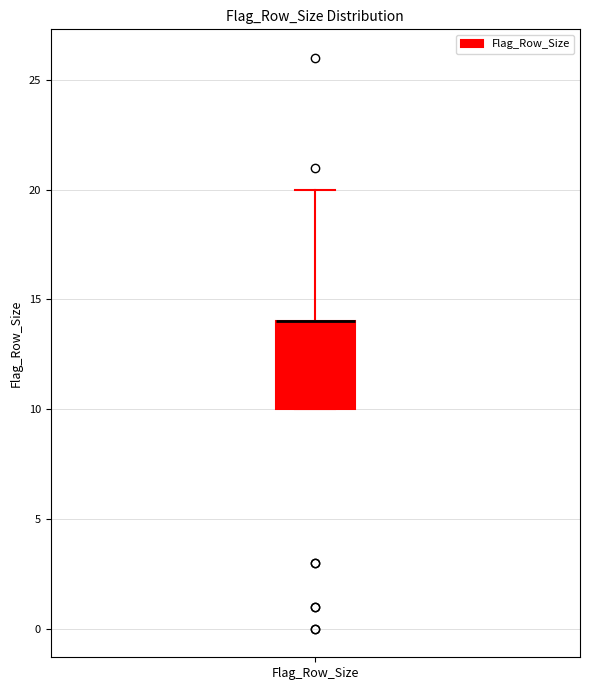

Where is the upper edge of the box for Flag_Row_Size on the y-axis? The values are not printed on the chart, so give them approximately, as read against the axis.

14